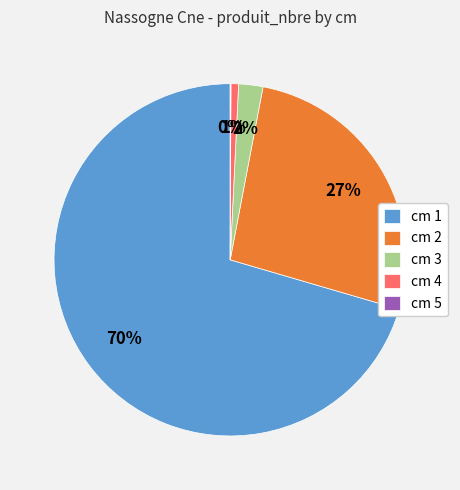

To the nearest percent, what is the average slice percentage?

20%